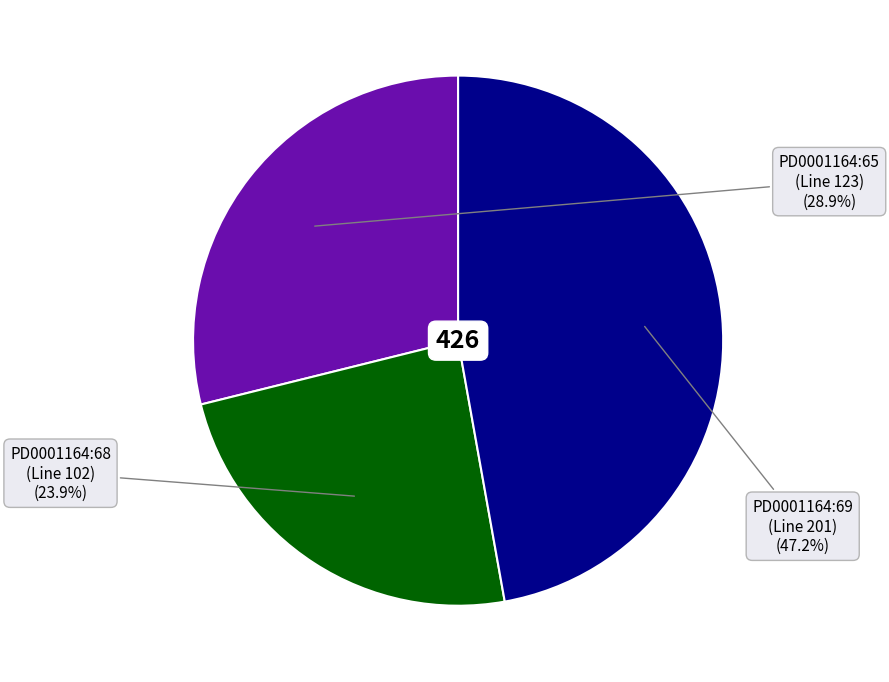

Does any single category account for the majority?

No